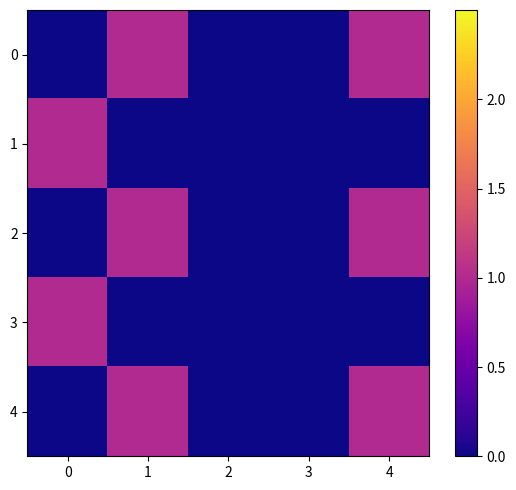

Reading left to right, extract all data points from this chart.

0: 0=0	1=1	2=0	3=0	4=1
1: 0=1	1=0	2=0	3=0	4=0
2: 0=0	1=1	2=0	3=0	4=1
3: 0=1	1=0	2=0	3=0	4=0
4: 0=0	1=1	2=0	3=0	4=1